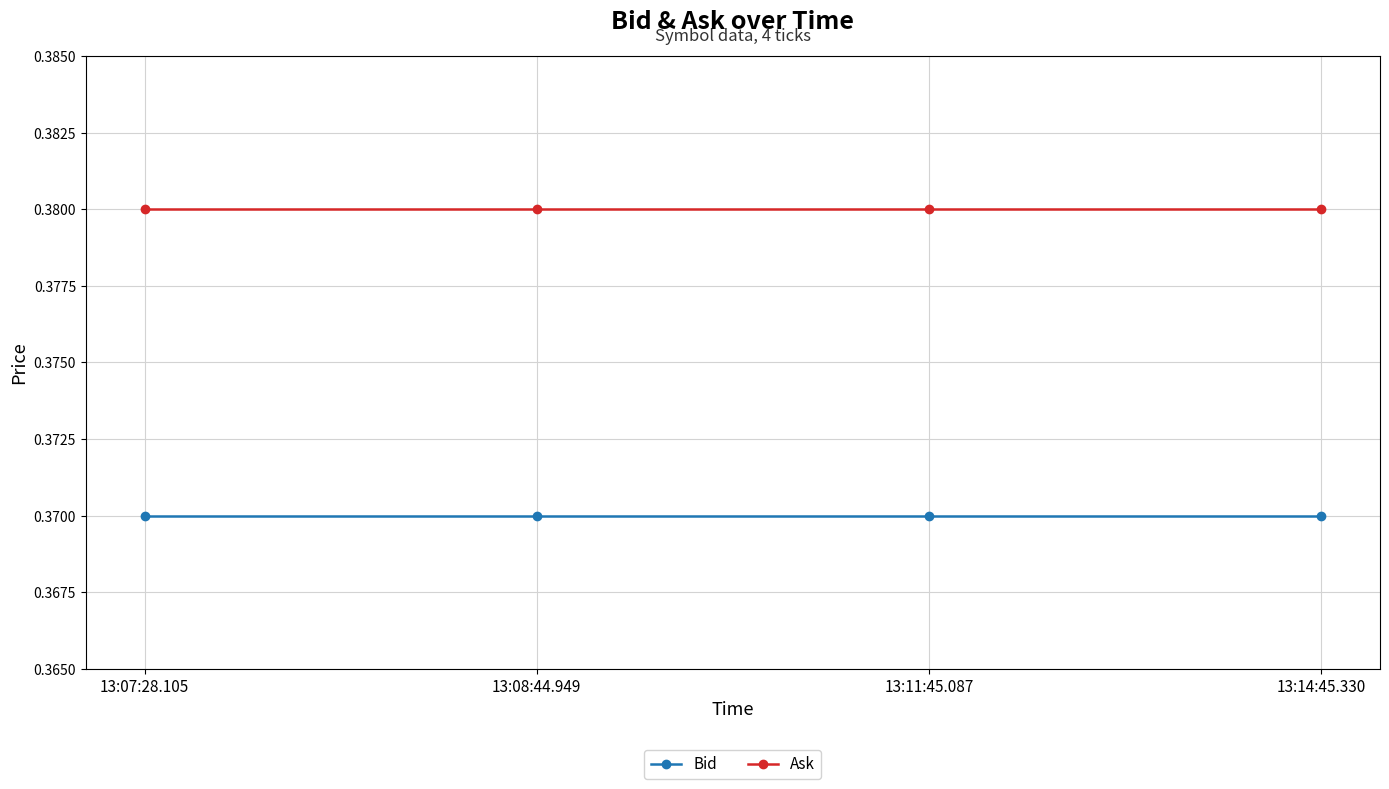

What is the total value across all series at 13:11:45.087?

0.8